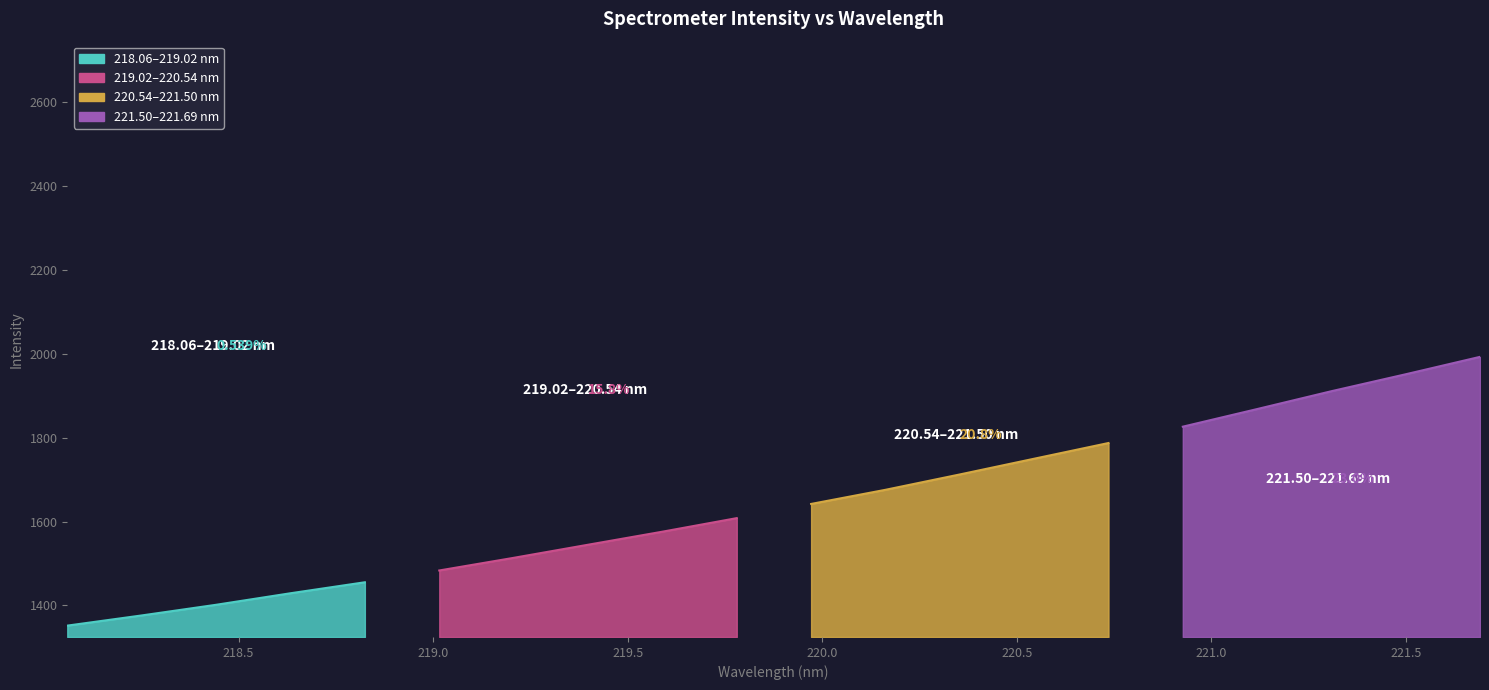

At which label is the value closest to 1672?

220.1623